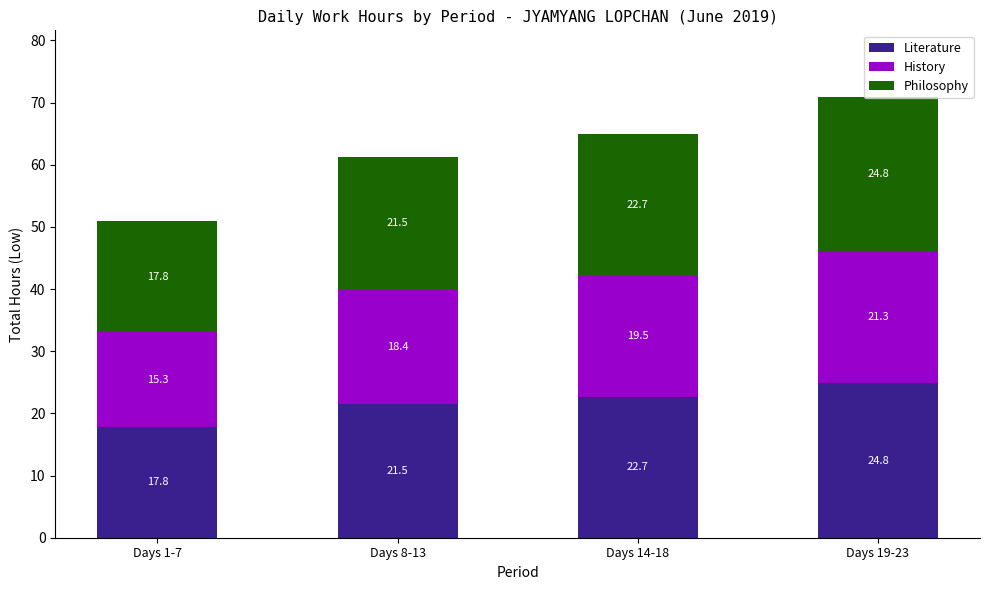

True or false: Literature has a value of 22.7 at Days 14-18.

True